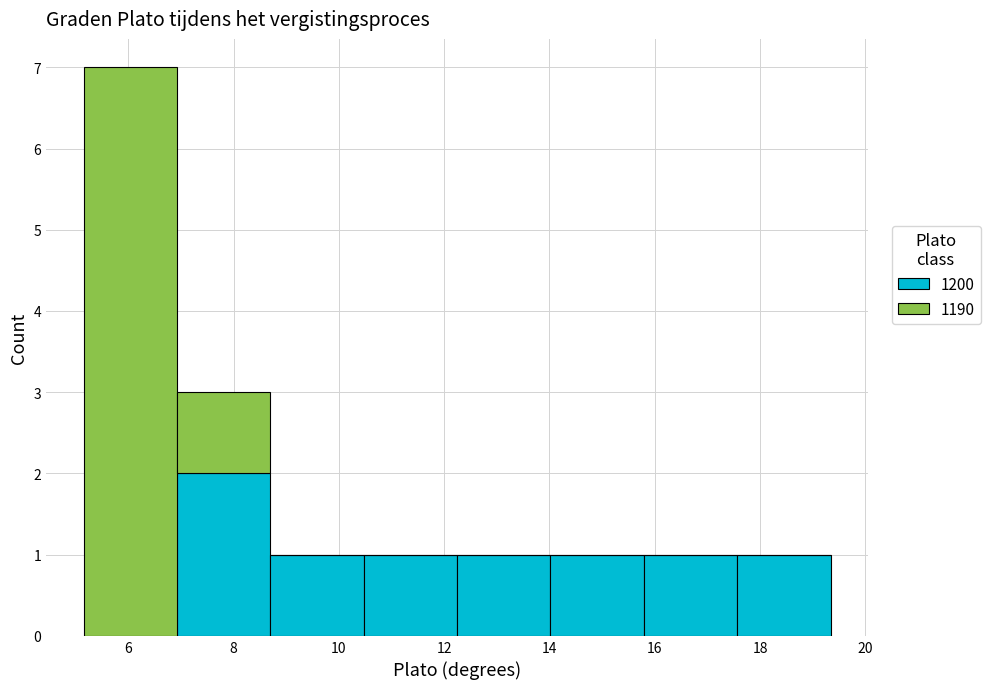

Reading left to right, list every stacked bar in this chart as the range it spans on the x-axis followed by its total height. Neither the bar edges nor the heights are printed on the chart, so give them approximately, as read against the axes.

5.2 to 7.0: 7
7.0 to 8.6: 3
8.6 to 10.4: 1
10.4 to 12.2: 1
12.2 to 14.0: 1
14.0 to 15.8: 1
15.8 to 17.6: 1
17.6 to 19.4: 1